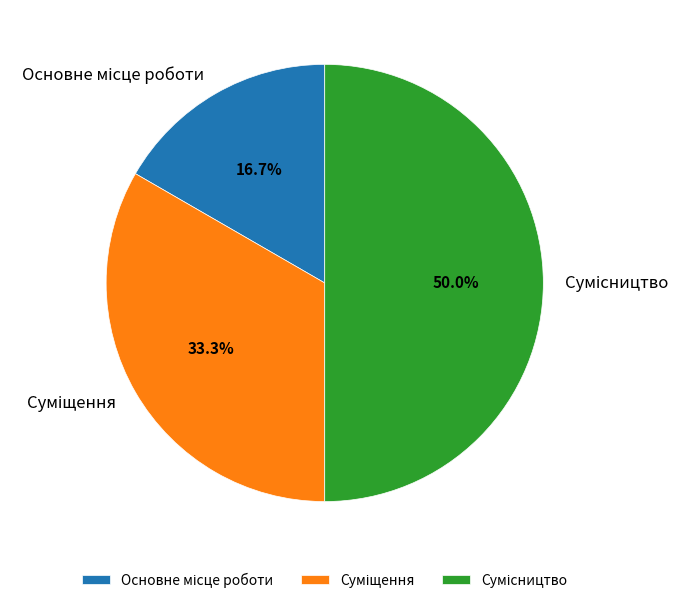

Which has a higher value, Сумісництво or Основне місце роботи?

Сумісництво